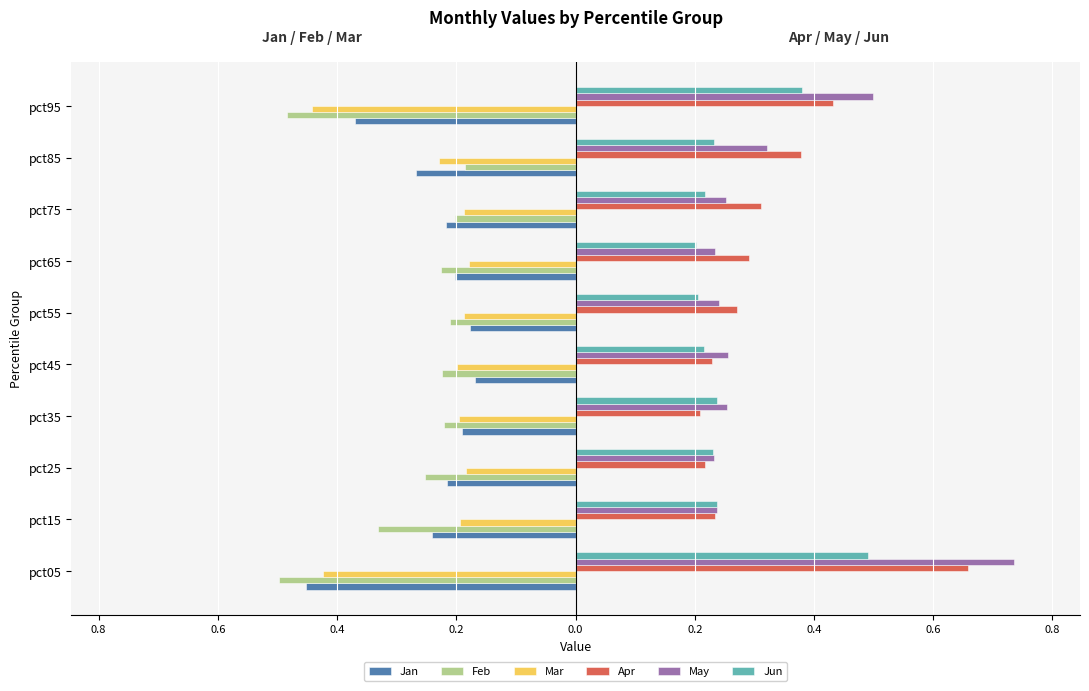

What is the value of the Jan bar at the 2nd from the left?

-0.2